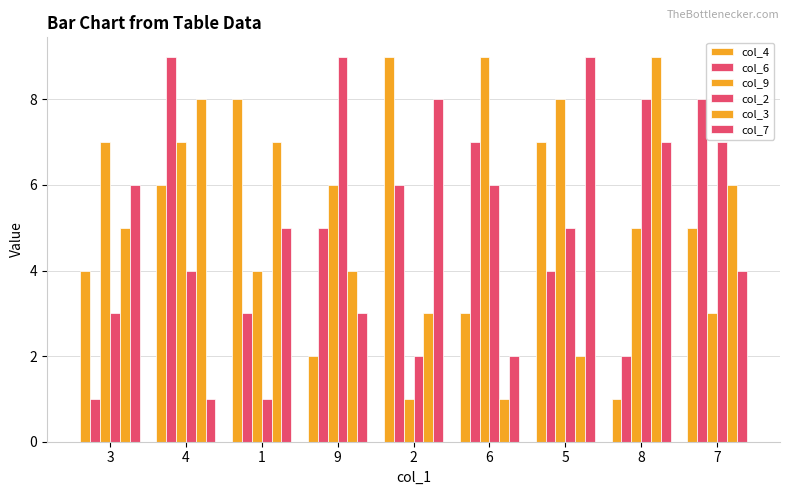

How many bars are there in each group?

6